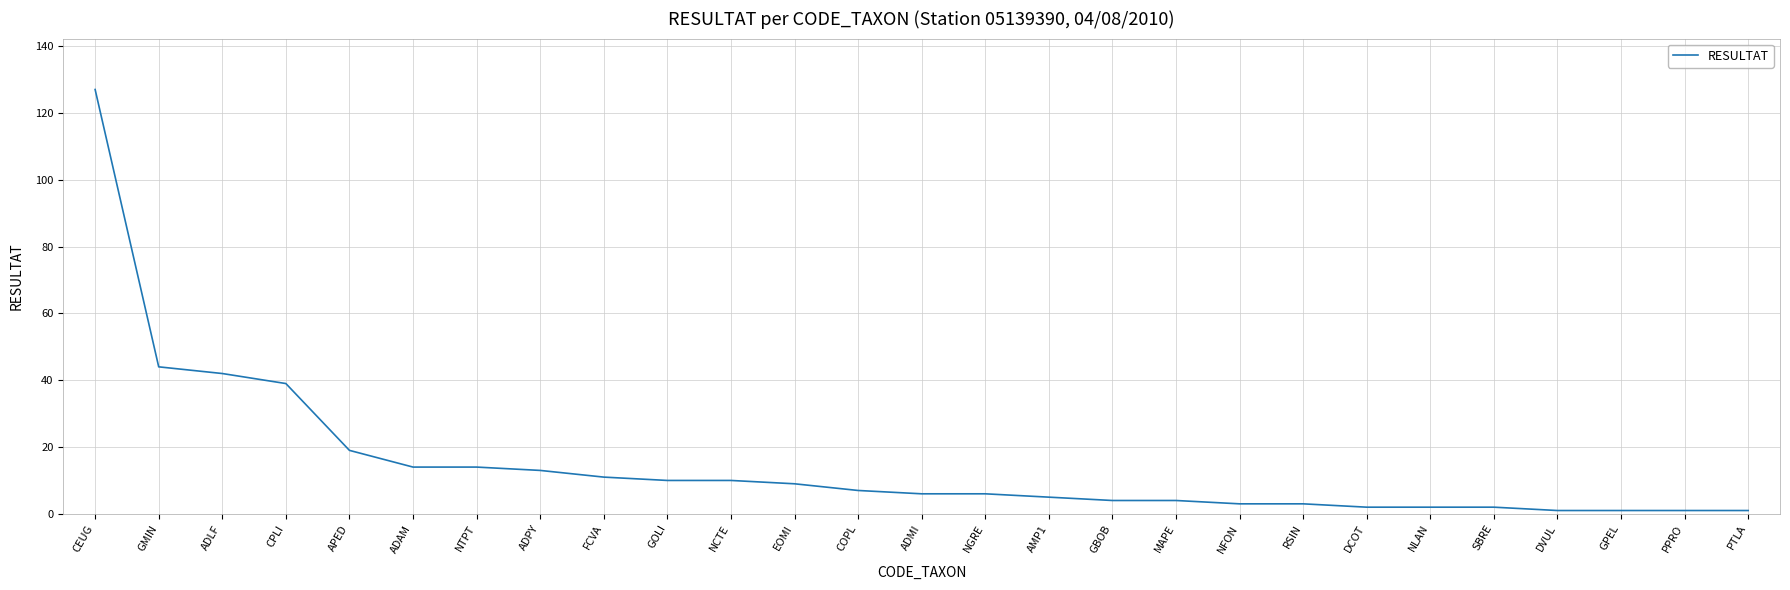

What is the approximate value at COPL?

7